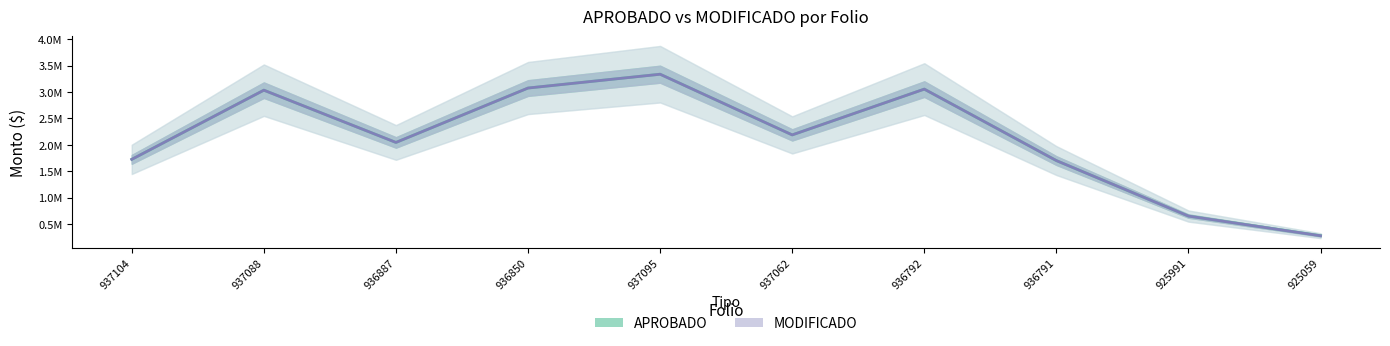

The APROBADO series shows 784572.9 at 936850. True or false?

False